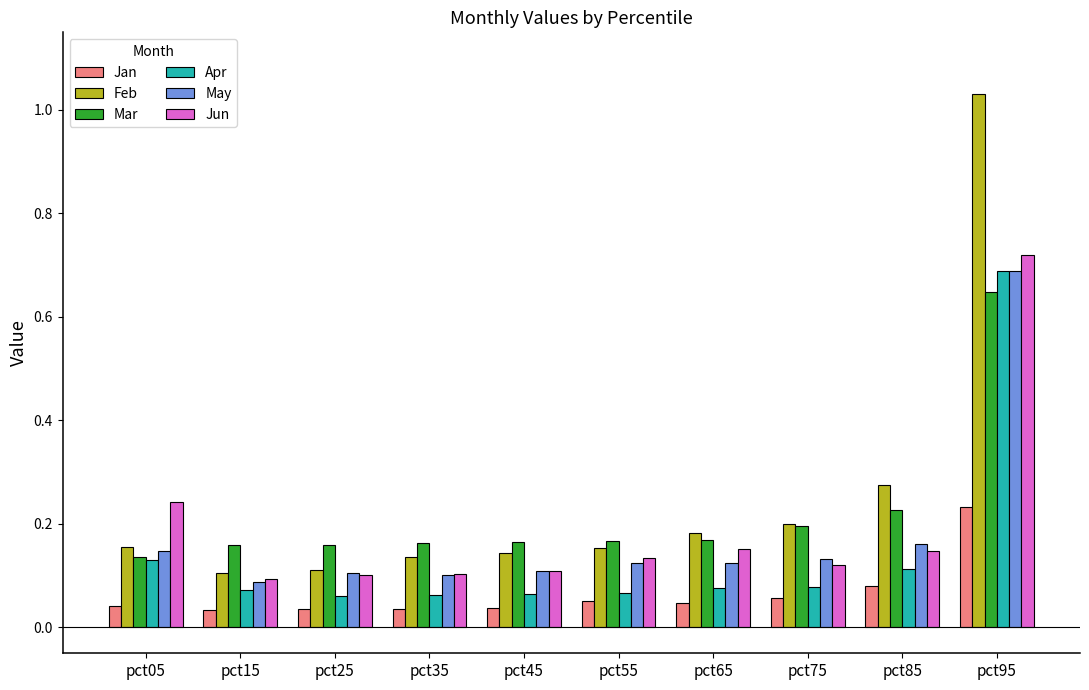

Which series has the widest spread of values?

Feb